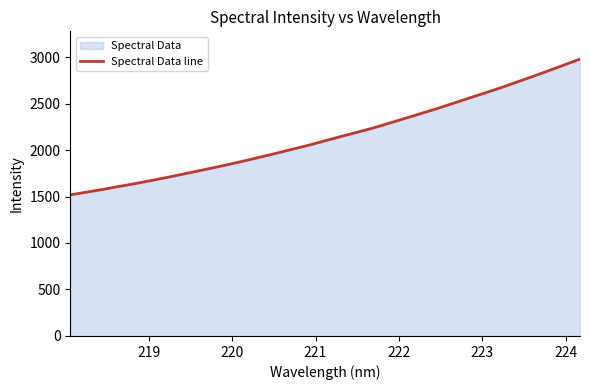

True or false: the data has more than 0 interior local peaks.

False